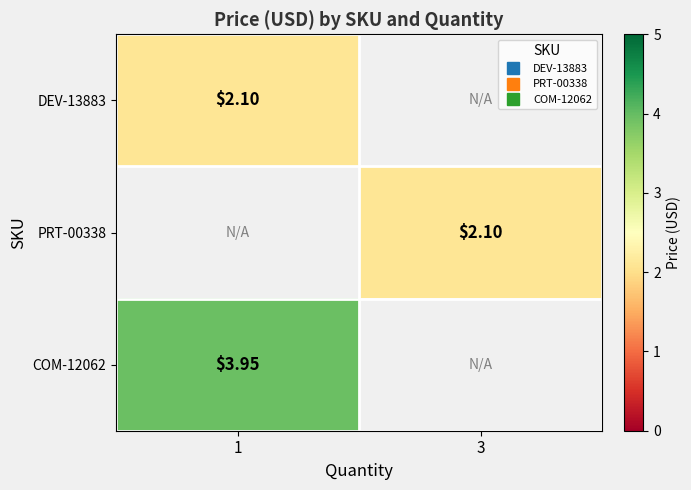

What value does the PRT-00338 series have at 3?

2.1